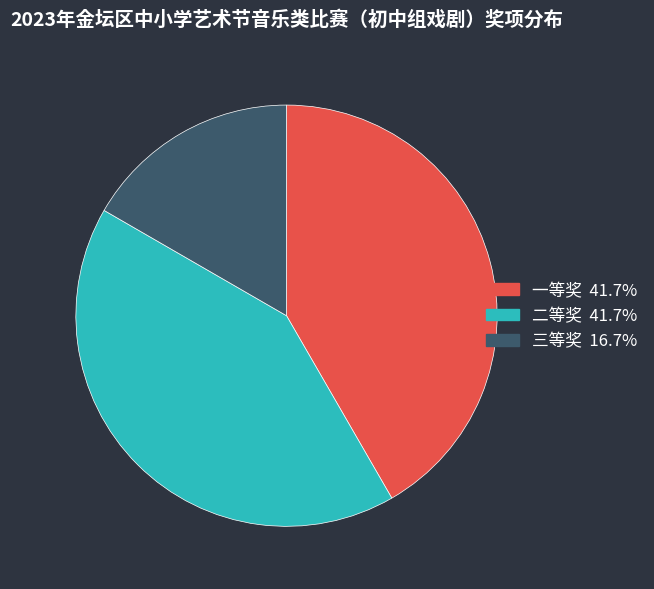

Between 三等奖 and 一等奖, which is larger?

一等奖